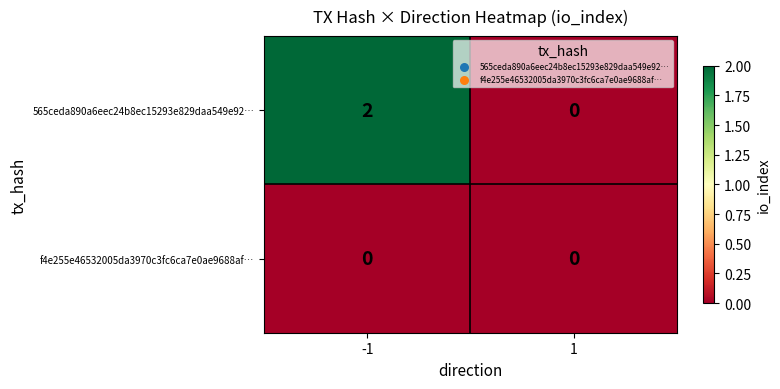

How many categories are shown in the chart?

2